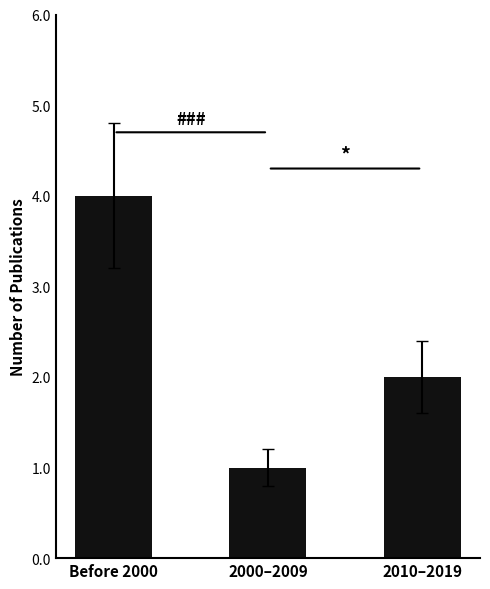

True or false: the data shows 3 at 2010–2019.

False